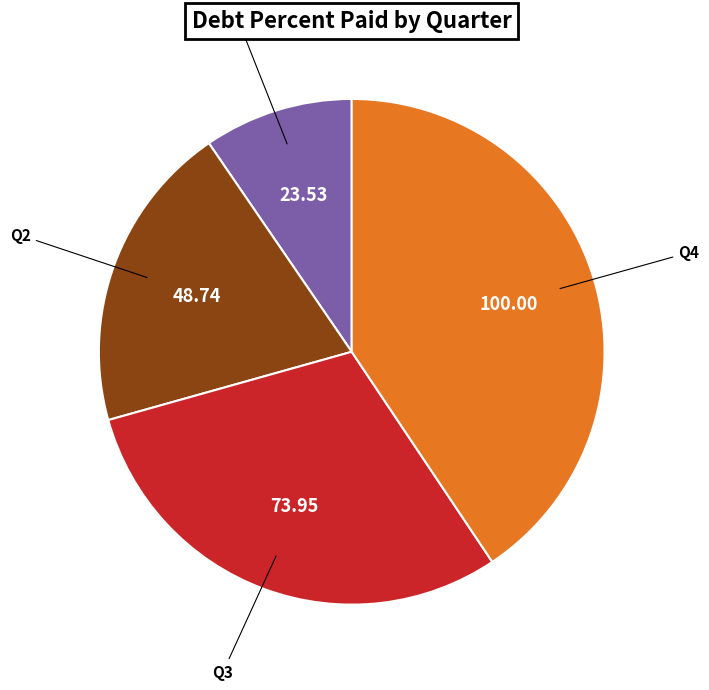

What is the smallest slice in the pie chart?

Q1